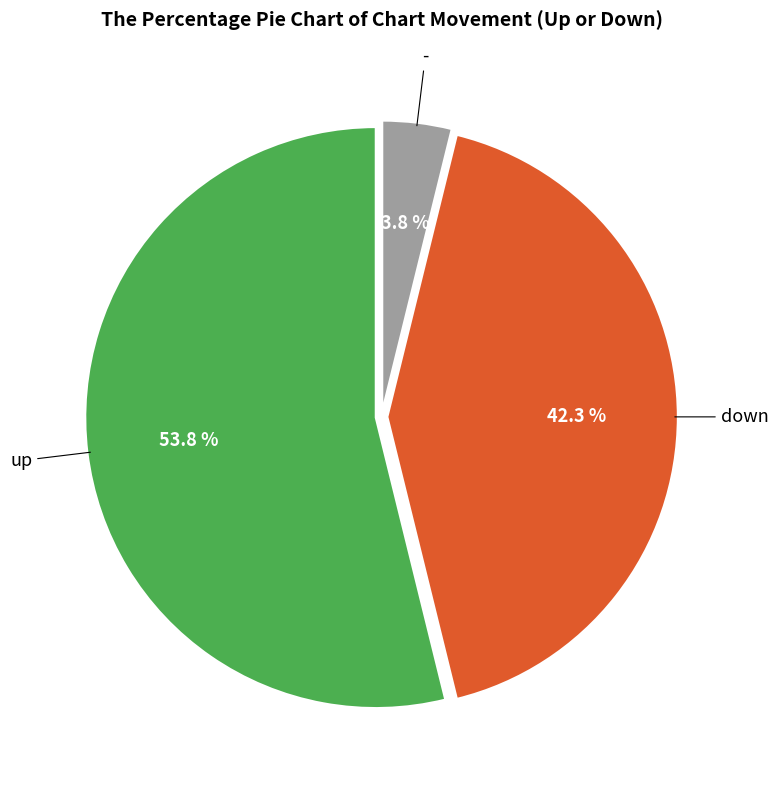

How many slices are in this pie chart?

3